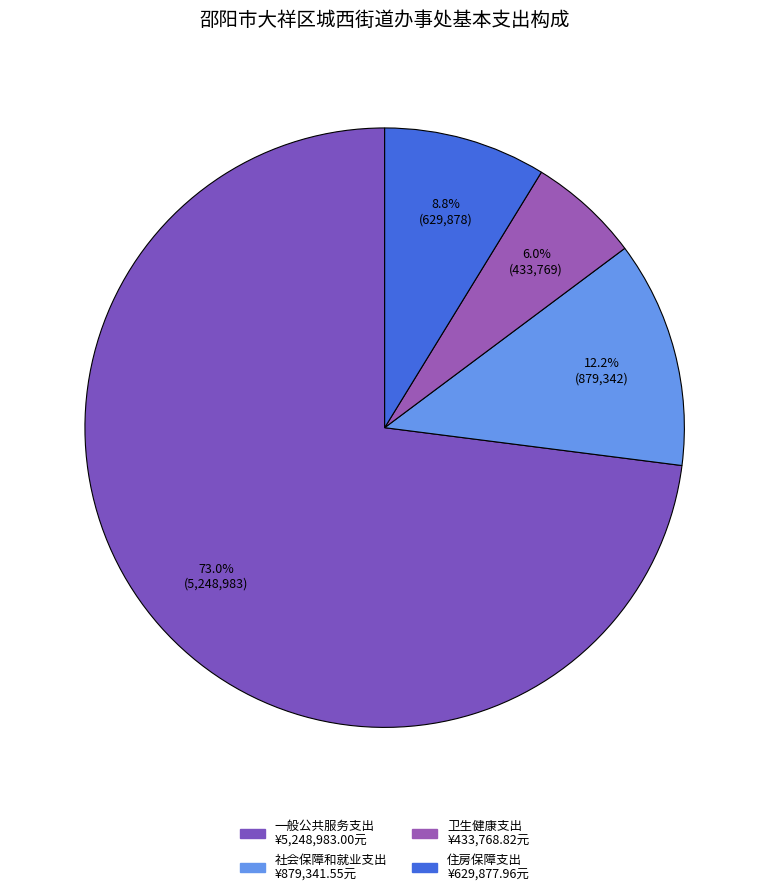

Is there any slice that represents more than half of the pie?

Yes